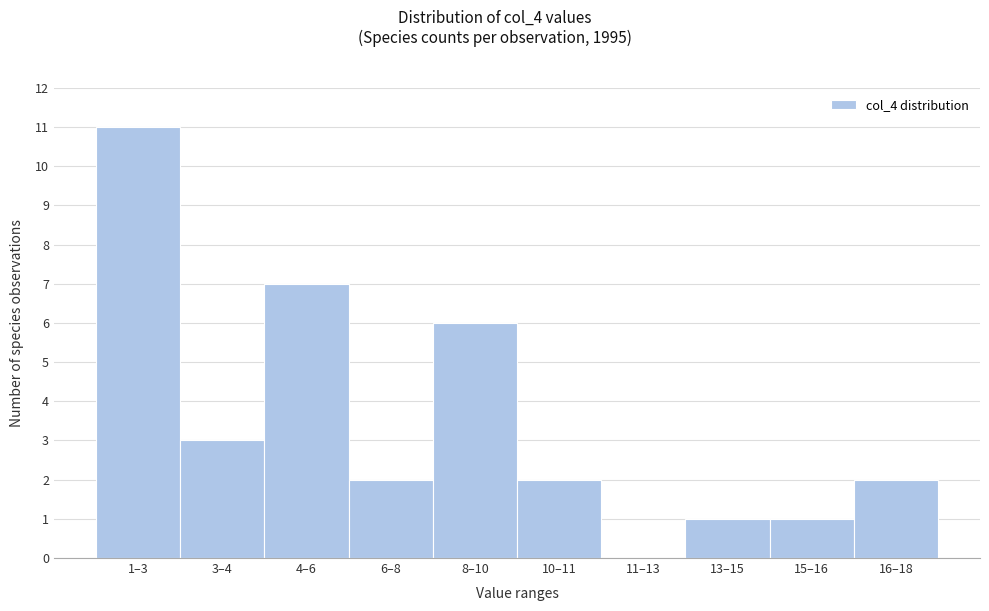

Reading left to right, what are all the values shown in this chart?

1–3=11	3–4=3	4–6=7	6–8=2	8–10=6	10–11=2	11–13=0	13–15=1	15–16=1	16–18=2